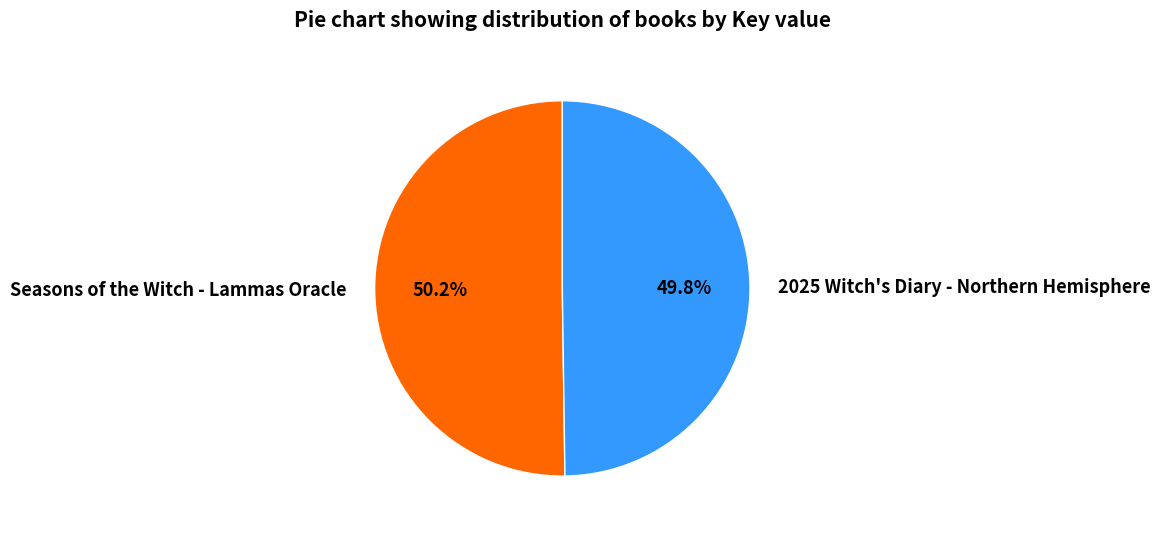

To the nearest percent, what is the average slice percentage?

50%